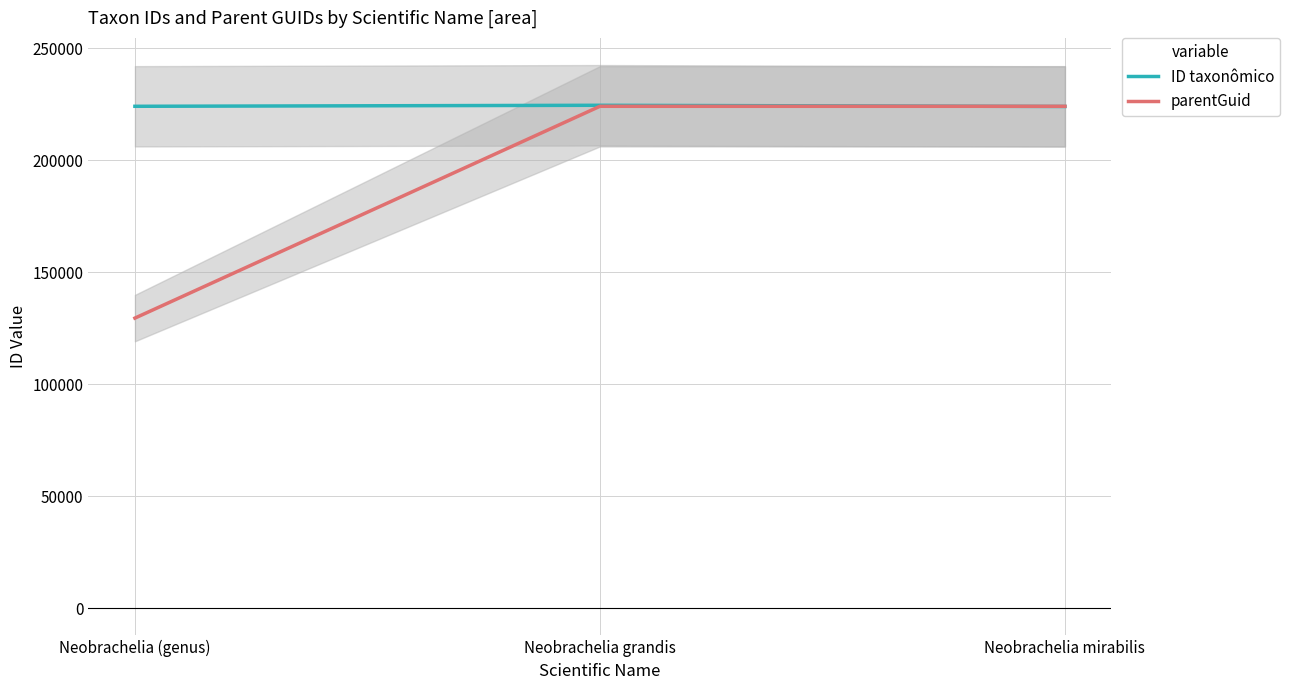

Does the chart have visible grid lines?

Yes